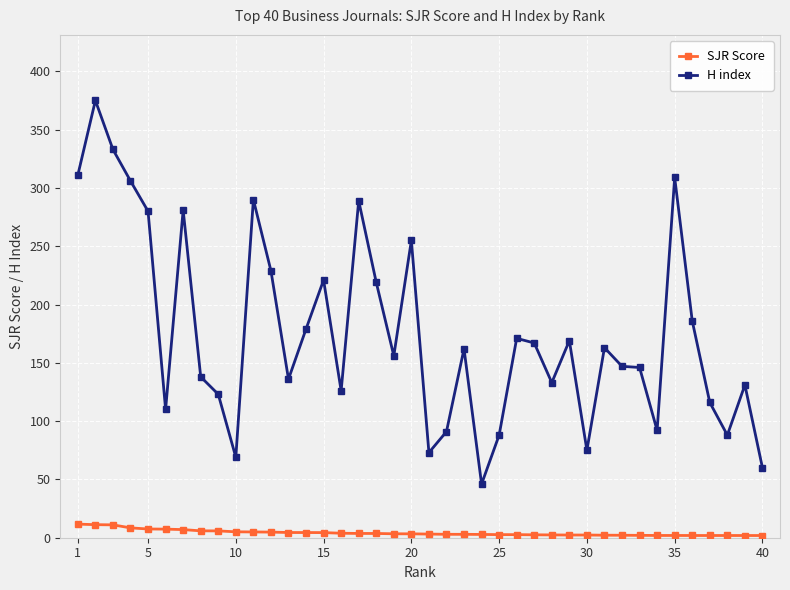

In H index, how many points are higher than both neighbors (excluding endpoints)?

12